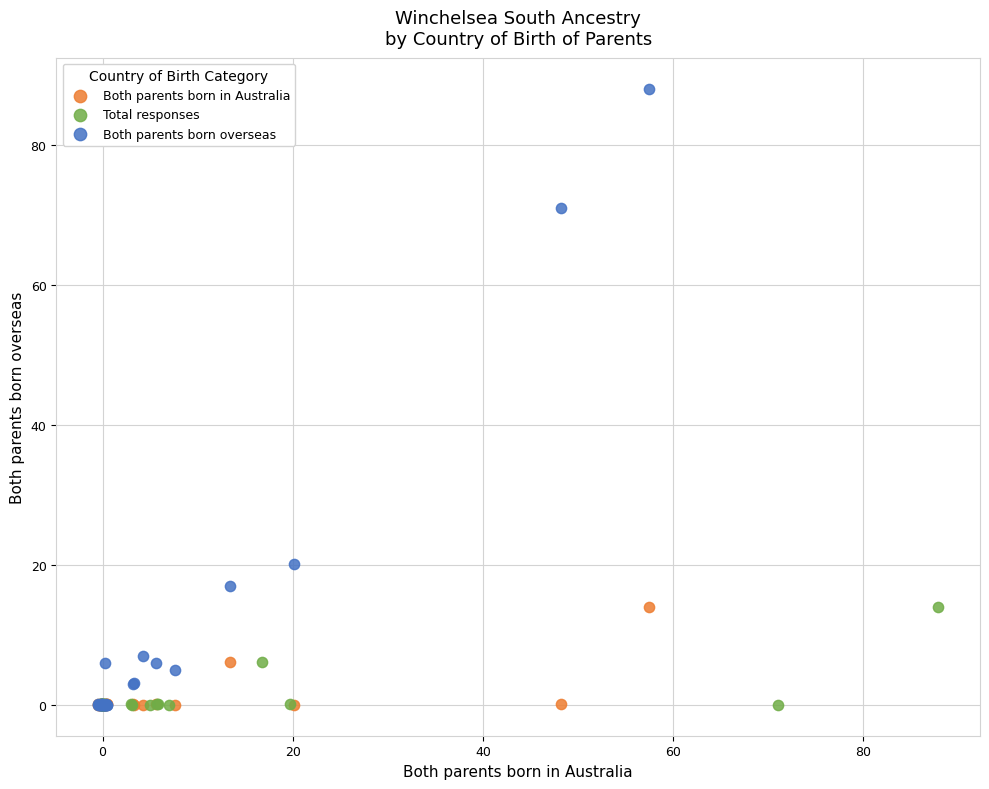

Which series contains the highest Y value?

Both parents born overseas